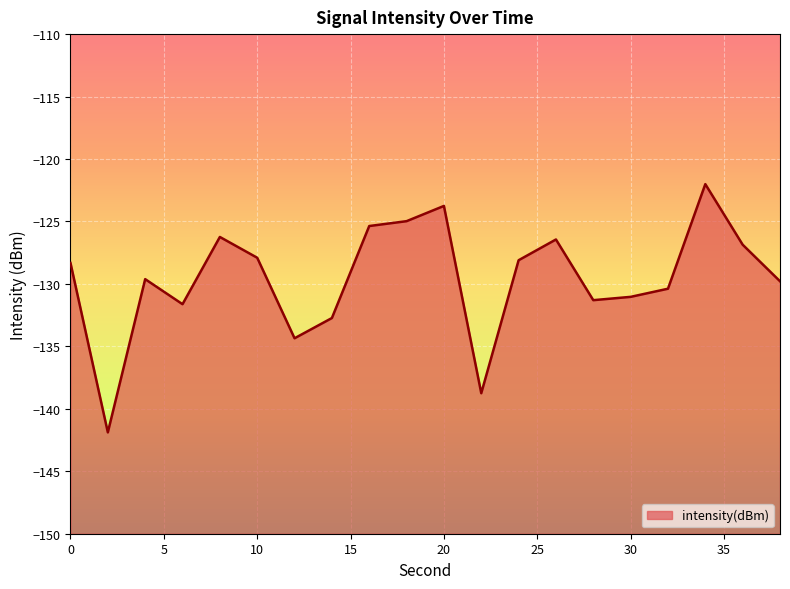

True or false: the data shows -128.1 at 24.

True